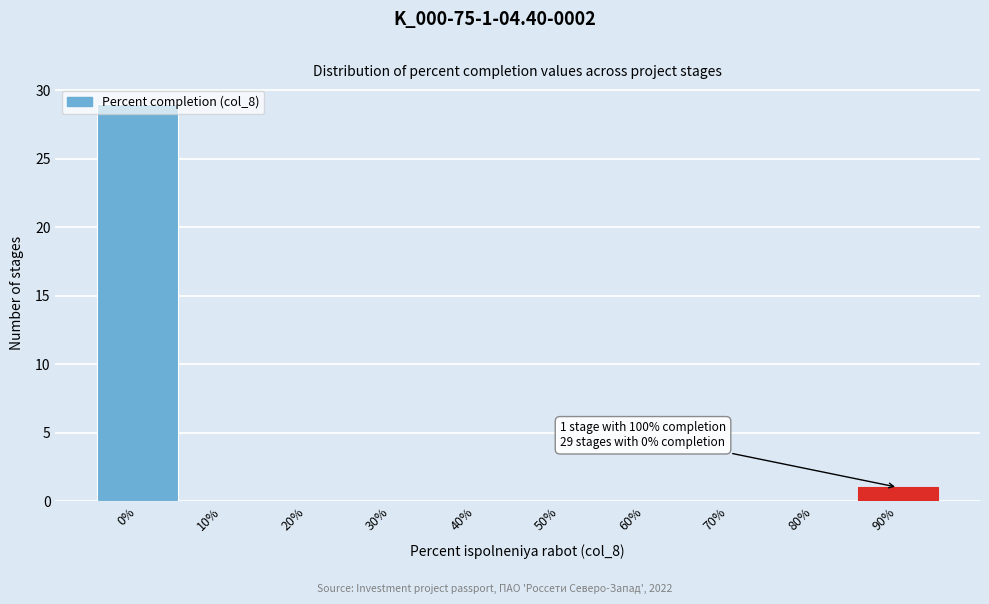

What is the maximum value shown in the chart?

29